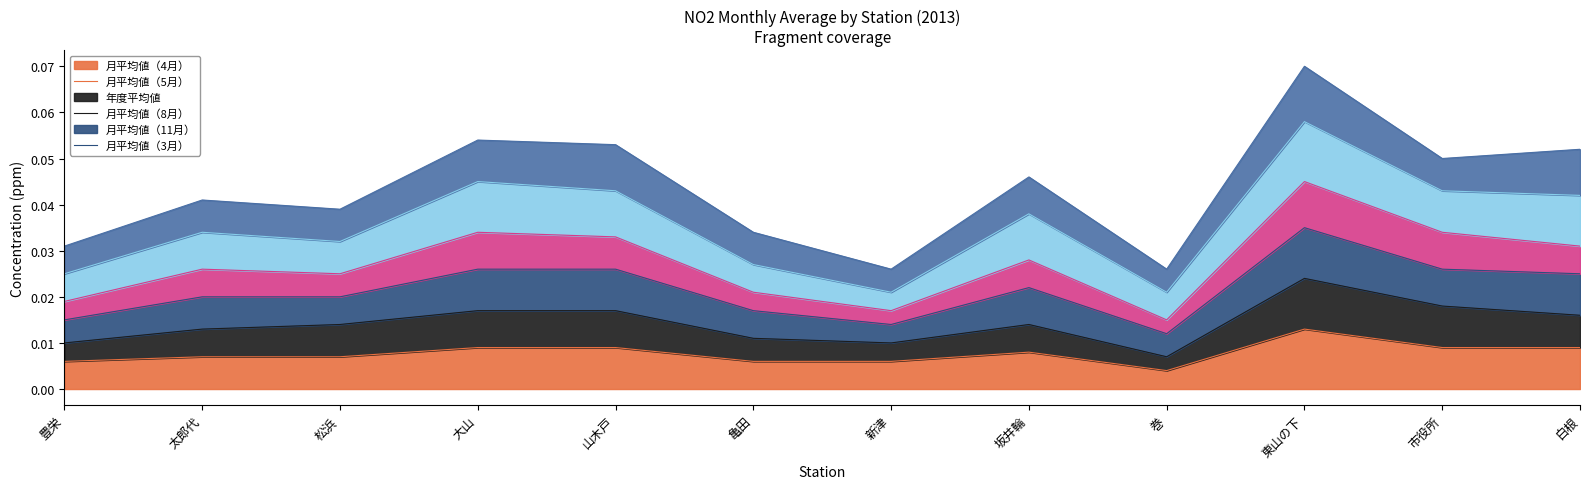

At which category is the sum across all series the highest?

東山の下